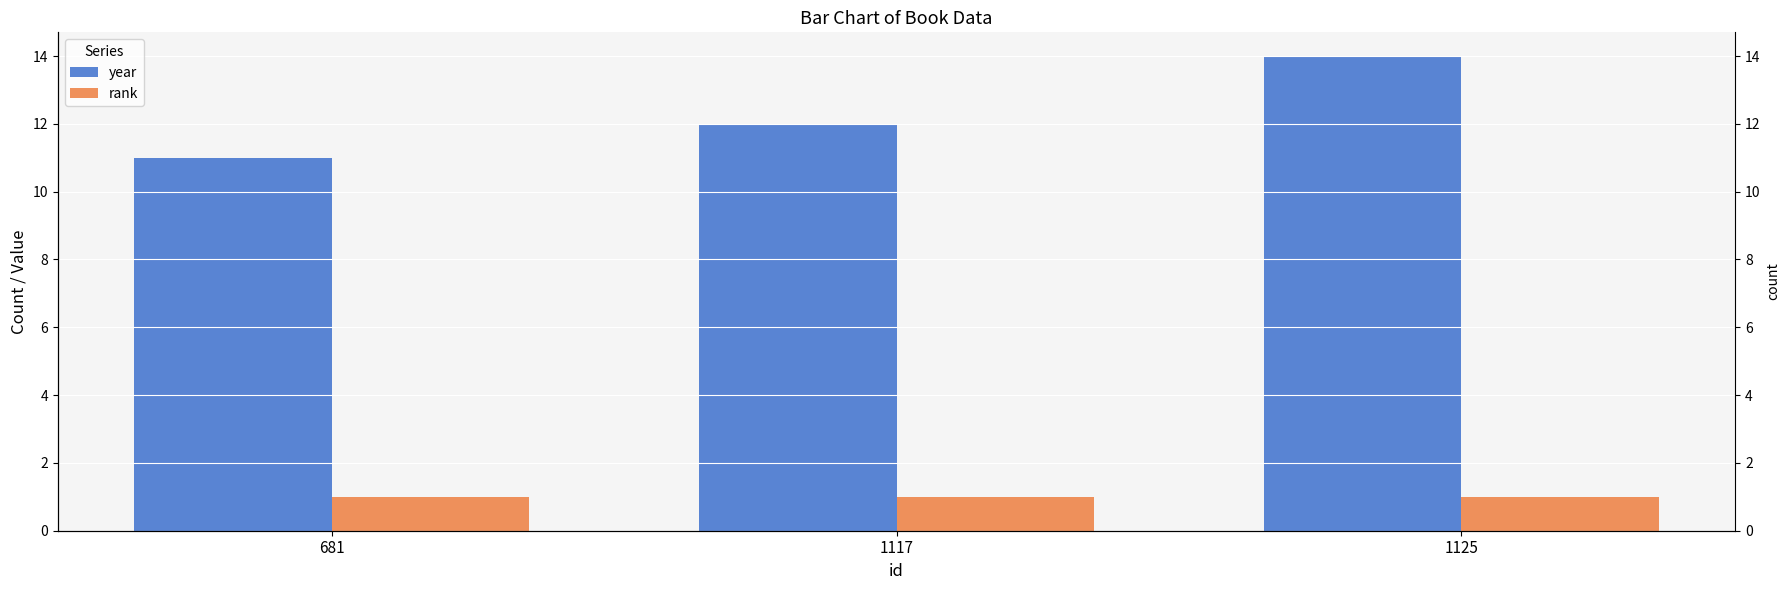

What is the minimum value shown in the chart?

1